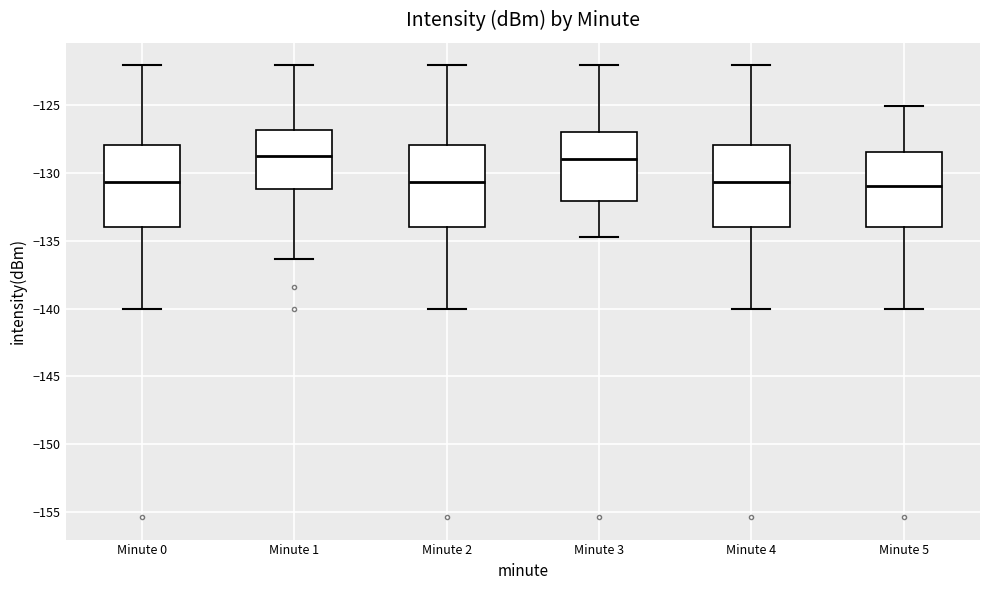

Reading left to right, read every box against the y-axis: the position of its median line, the range the box covers, and the ends of its whiskers. The values are not printed on the chart, so give them approximately, as read against the axis.

Minute 0: median -130.5, box -134.0 to -128.0, whiskers -140.0 to -122.0
Minute 1: median -129.0, box -131.0 to -127.0, whiskers -136.5 to -122.0
Minute 2: median -130.5, box -134.0 to -128.0, whiskers -140.0 to -122.0
Minute 3: median -129.0, box -132.0 to -127.0, whiskers -135.0 to -122.0
Minute 4: median -130.5, box -134.0 to -128.0, whiskers -140.0 to -122.0
Minute 5: median -131.0, box -134.0 to -128.5, whiskers -140.0 to -125.0